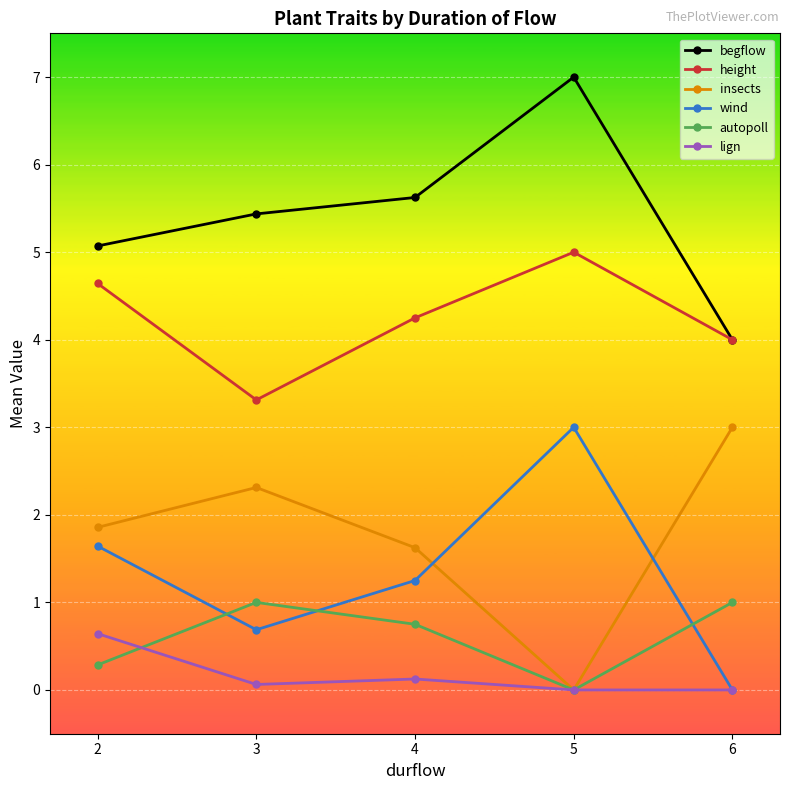

How many interior local peaks does the autopoll series have?

1